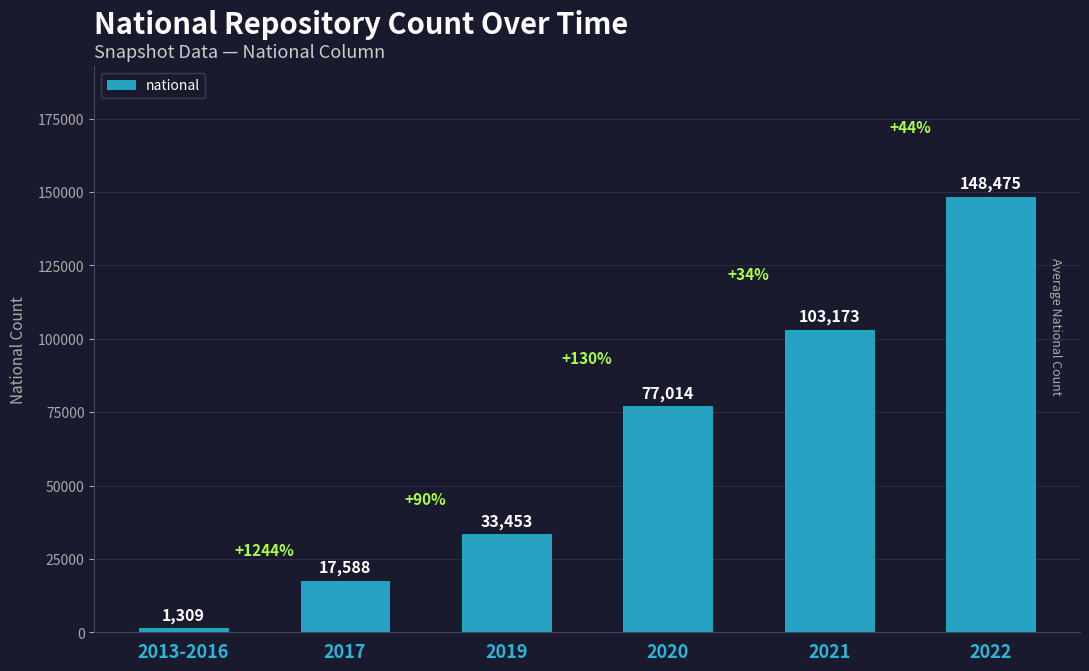

Are the bars grouped side by side (vs. stacked)?

No